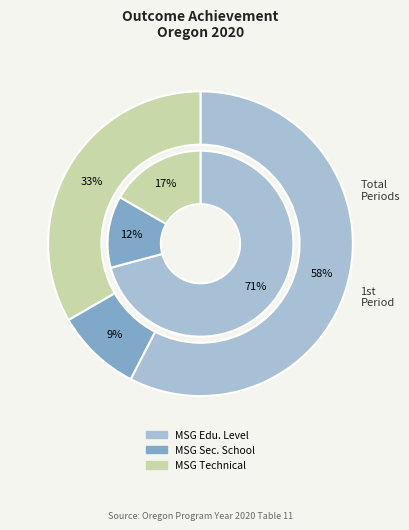

The values_1st slice represents 71% of the pie. True or false?

True